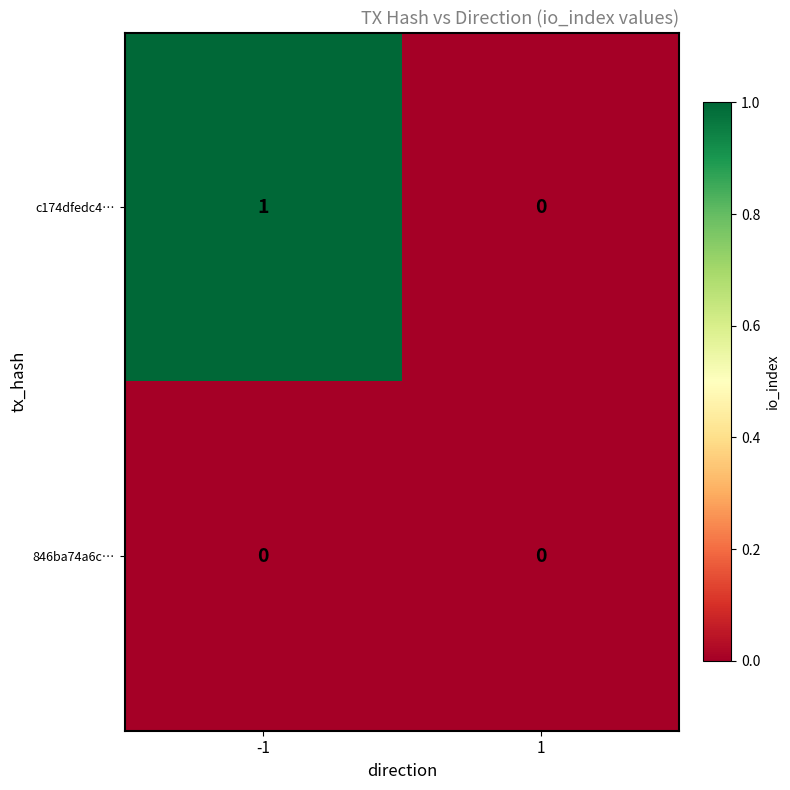

True or false: 846ba74a6c… has a value of 0 at 1.

True